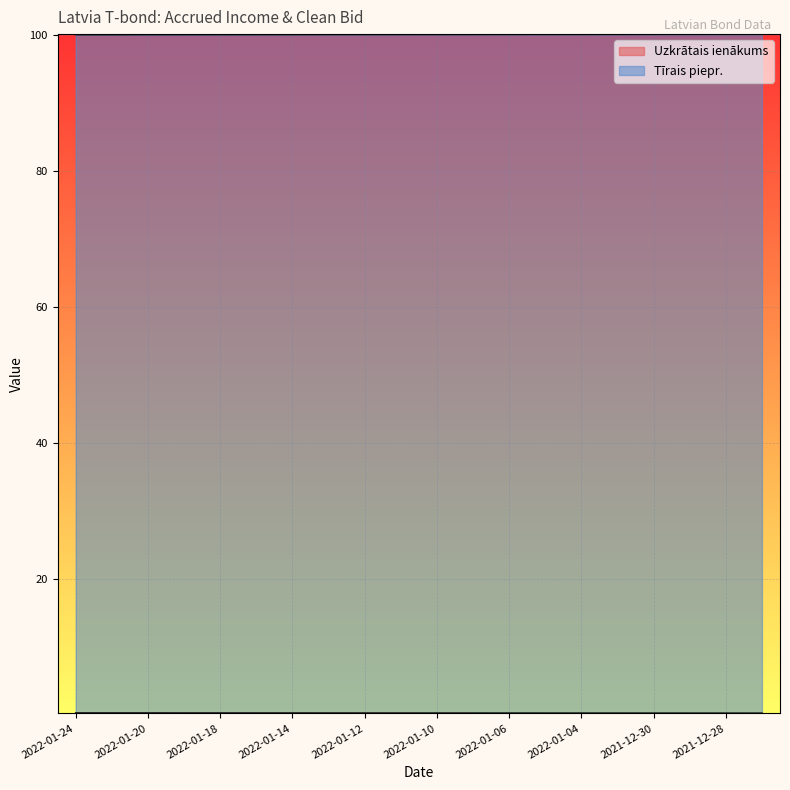

Which series has the largest total across all categories?

Tīrais piepr.